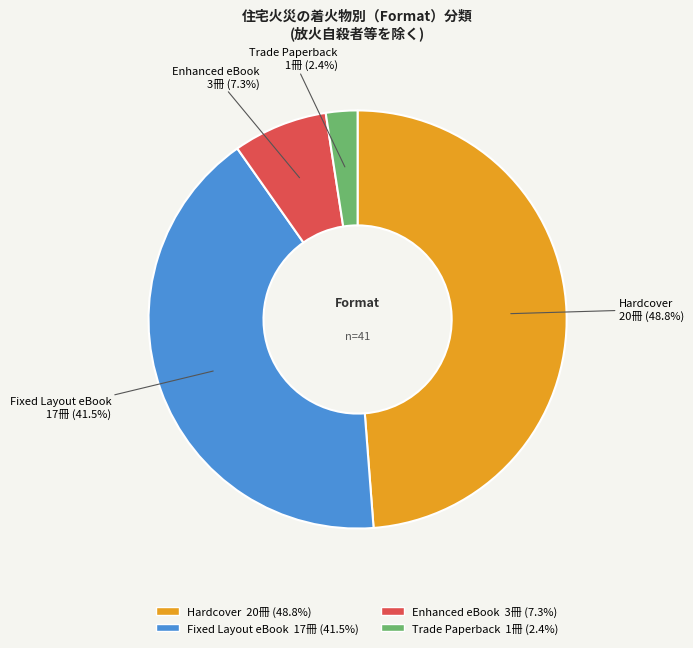

Rank the categories by value from highest to lowest.

Hardcover, Fixed Layout eBook, Enhanced eBook, Trade Paperback